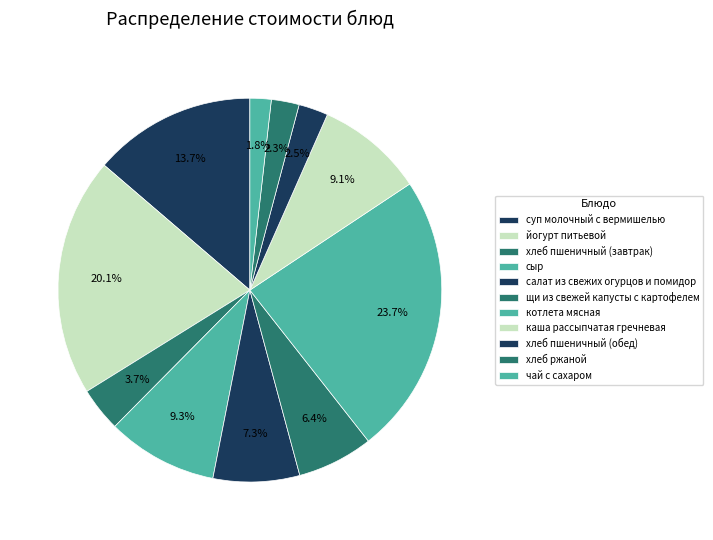

Combined, do йогурт питьевой and котлета мясная account for over 50%?

No